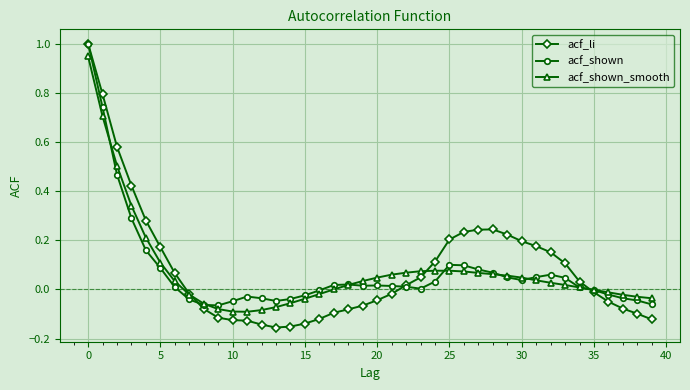

How many lines are shown in the chart?

3